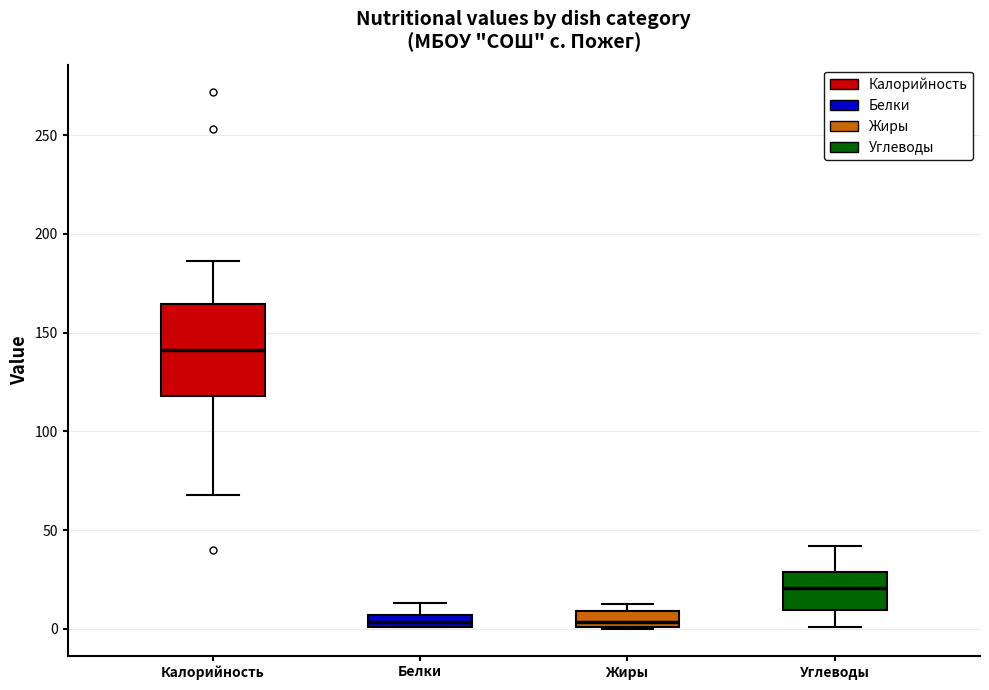

Comparing the boxes themselves (not the whiskers), which one is the tallest?

Калорийность